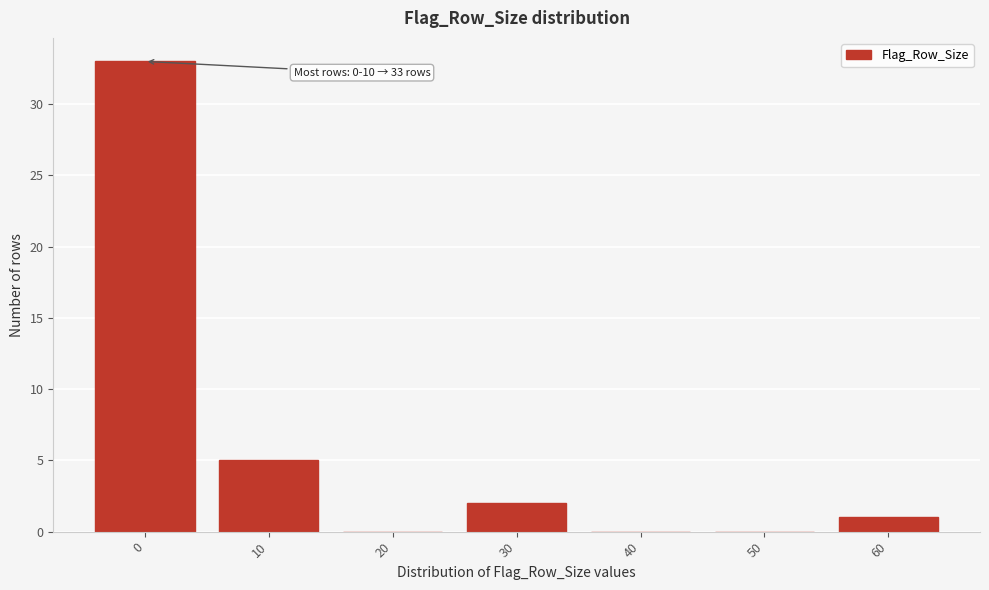

Where is the data nearest to the value 16?

10